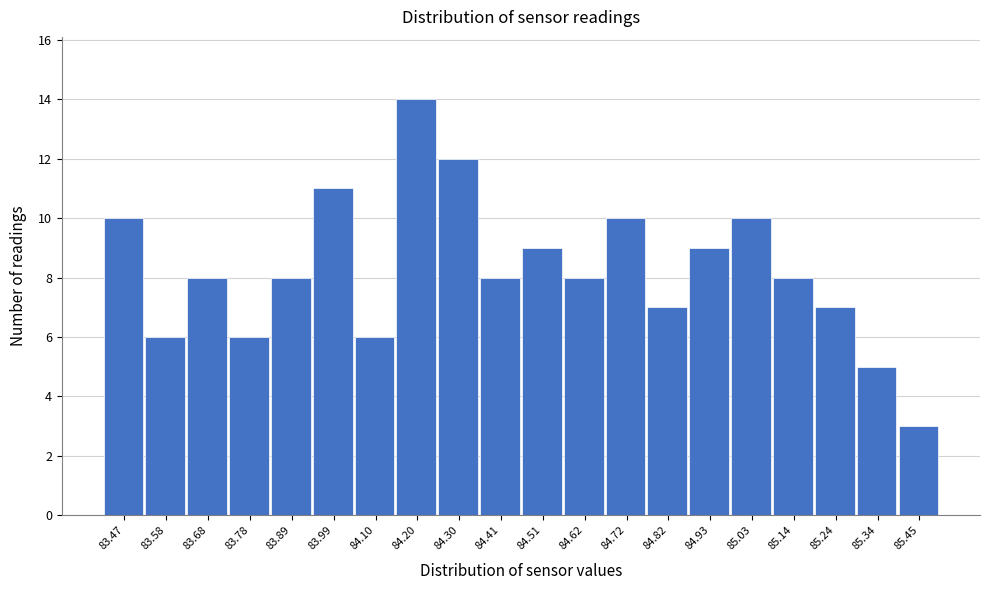

Which range on the x-axis has the tallest bar?

84.148 to 84.252